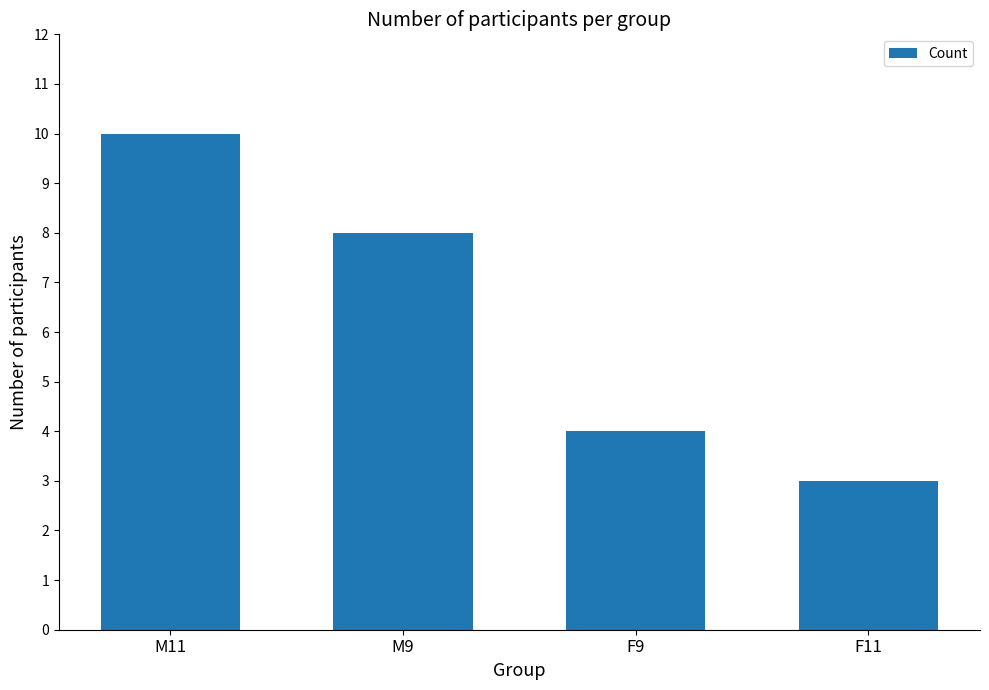

List the labels in order of value, largest first.

M11, M9, F9, F11